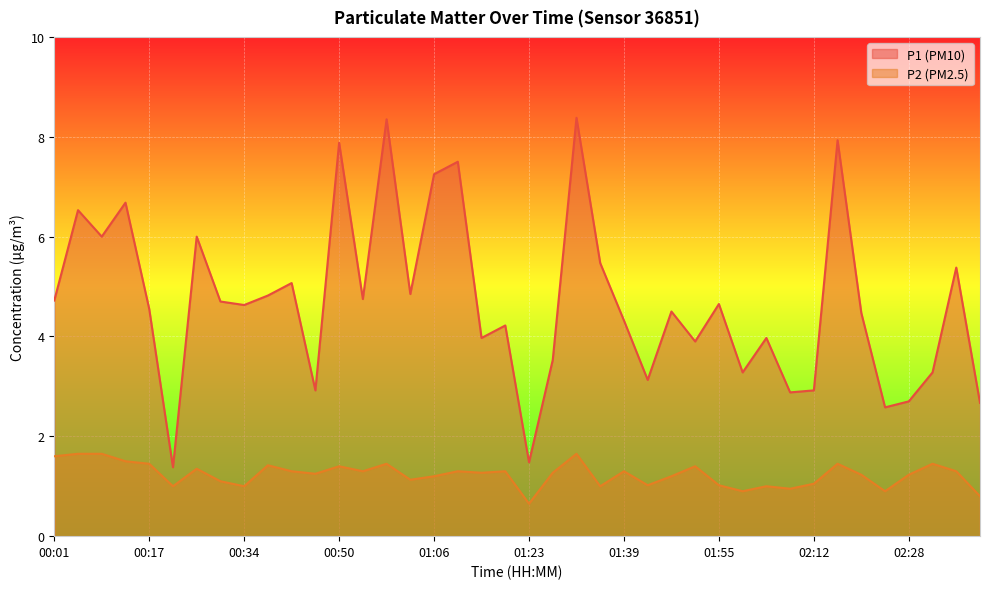

True or false: P2 and P1 intersect in this chart.

False